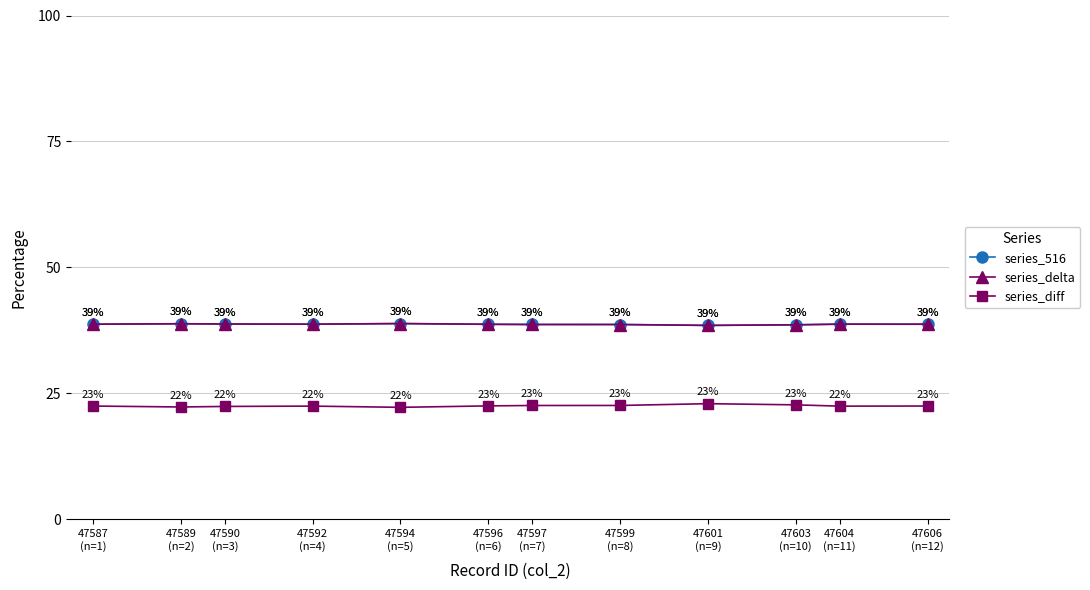

Is this an area chart (filled region under the line)?

No